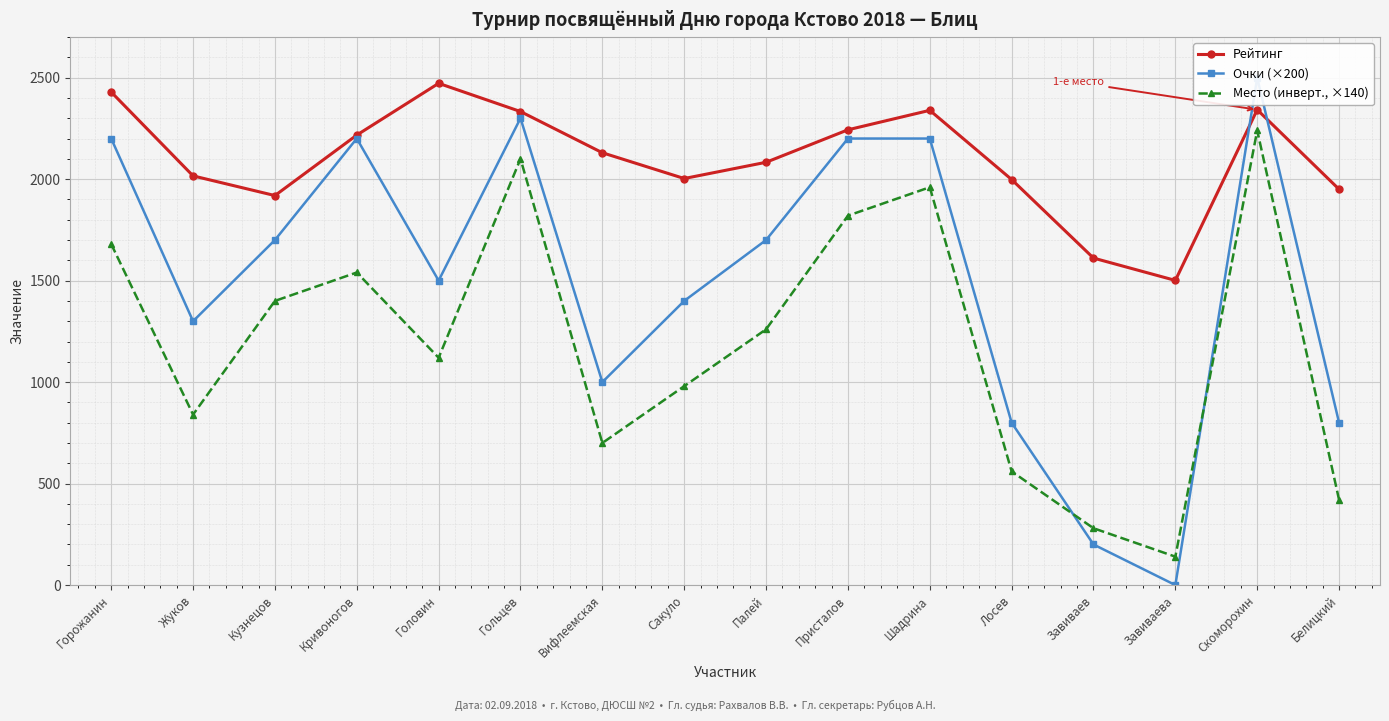

In Очки (×200), how many points are higher than both neighbors (excluding endpoints)?

3